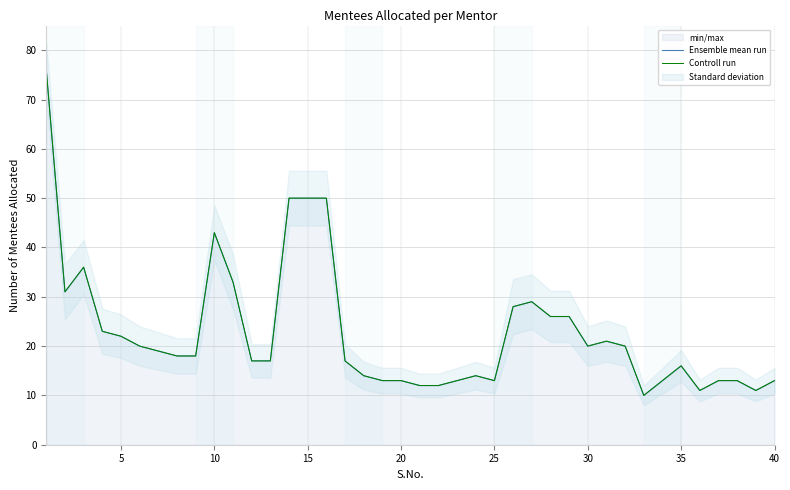

List the series in order of their peak value, highest first.

Ensemble mean run, Controll run